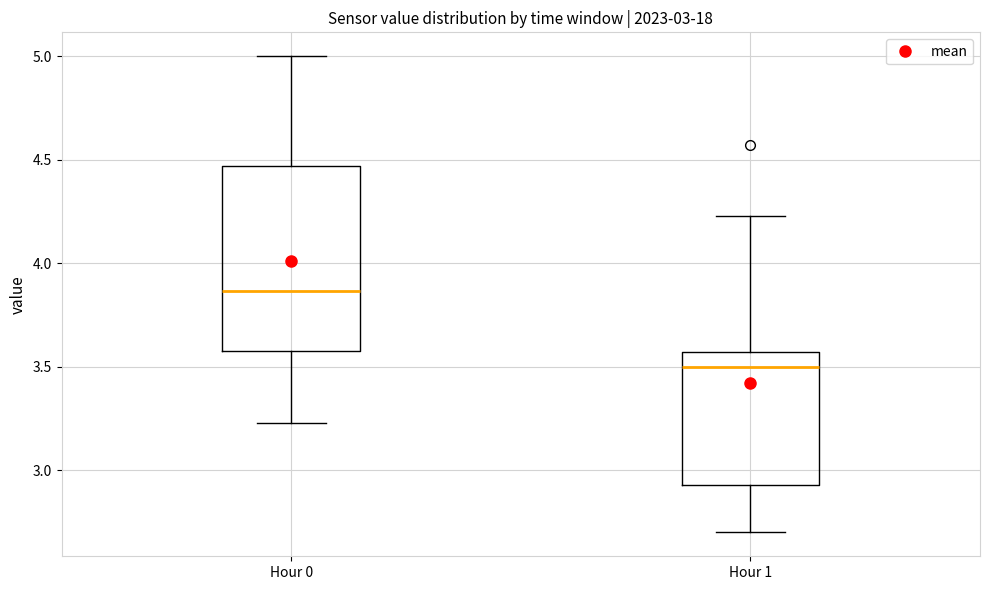

Which box's median line is the highest?

Hour 0